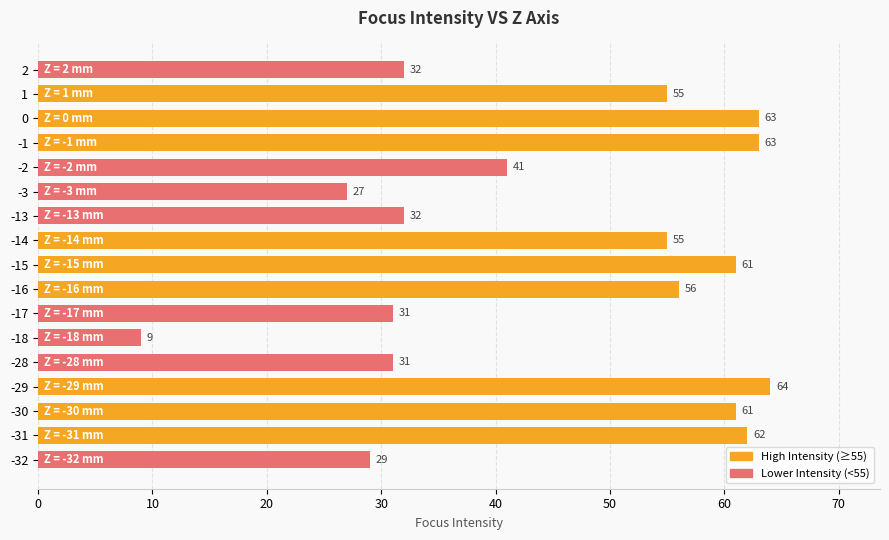

Which category has the highest value across all series?

-29